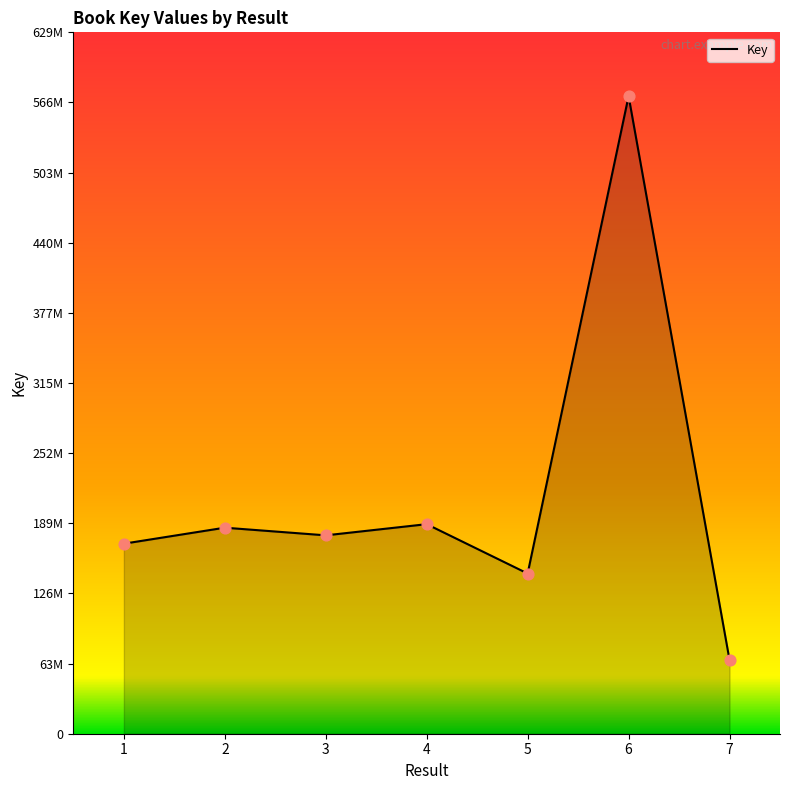

Between 7 and 3, which is larger?

3